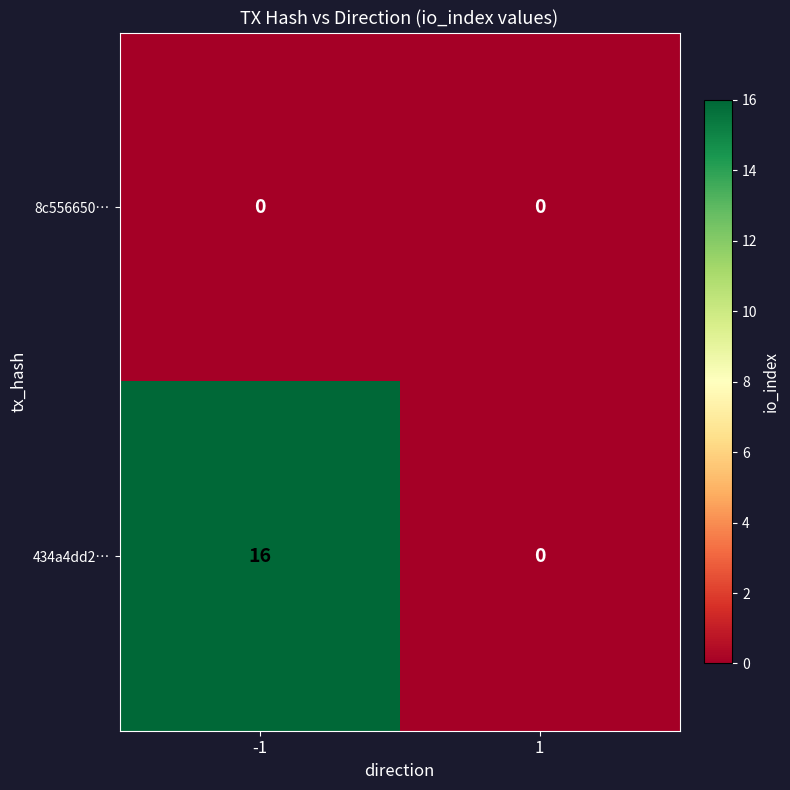

Is it true that 8c556650… equals 0 at -1?

True